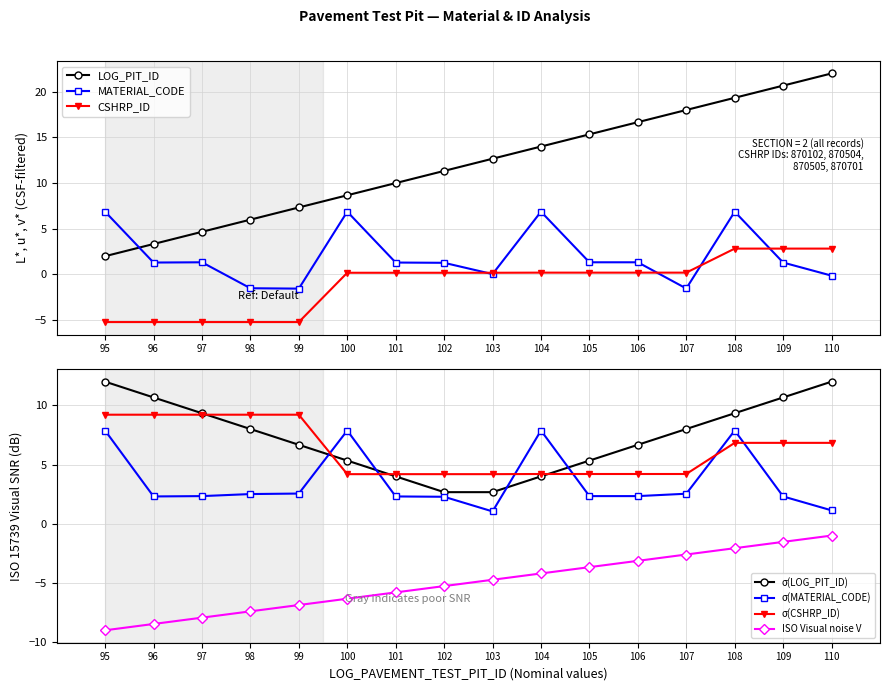

What is the highest value of the CSHRP_ID series?

2.8